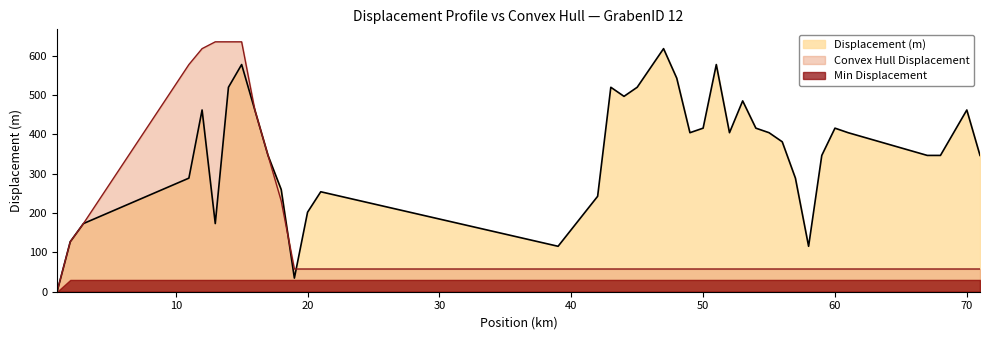

Rank the series by their average value, from lowest to highest.

Min Displacement, Convex Hull Displacement, Displacement (m)